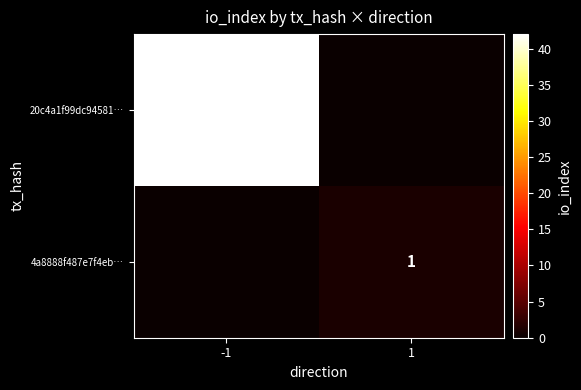

The 20c4a1f99dc94581… series shows 12 at -1. True or false?

False